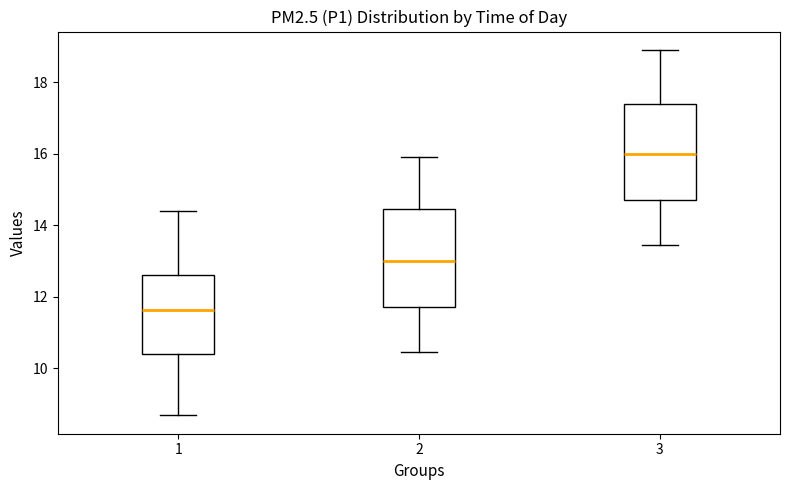

Where does the lower whisker of the box at x = 1 end on the y-axis? The values are not printed on the chart, so give them approximately, as read against the axis.

8.6